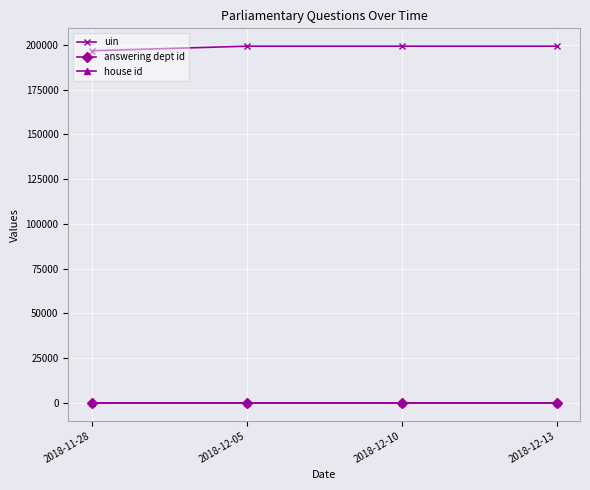

What is the value of the answering dept id point at the 4th from the left?

10